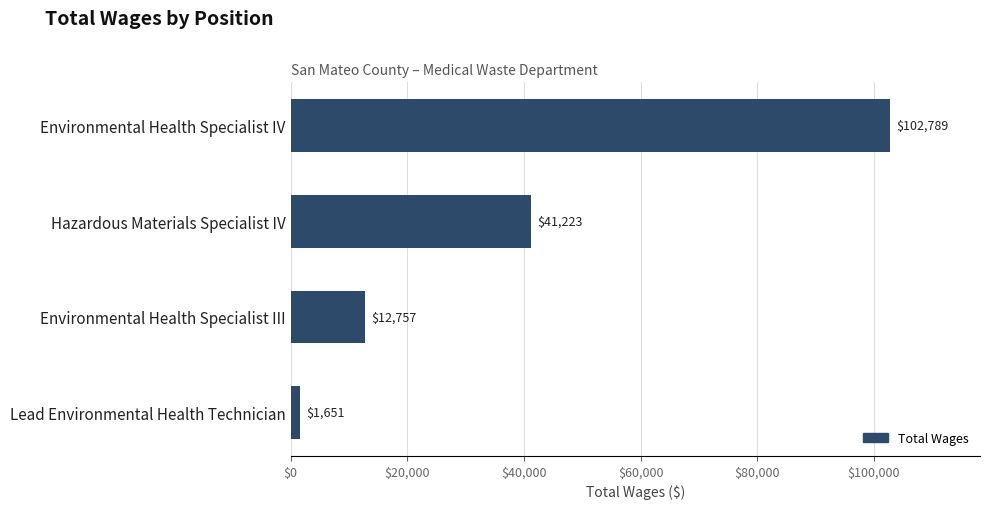

Reading bottom to top, extract all data points from this chart.

Lead Environmental Health Technician=1651	Environmental Health Specialist III=12757	Hazardous Materials Specialist IV=41223	Environmental Health Specialist IV=102789